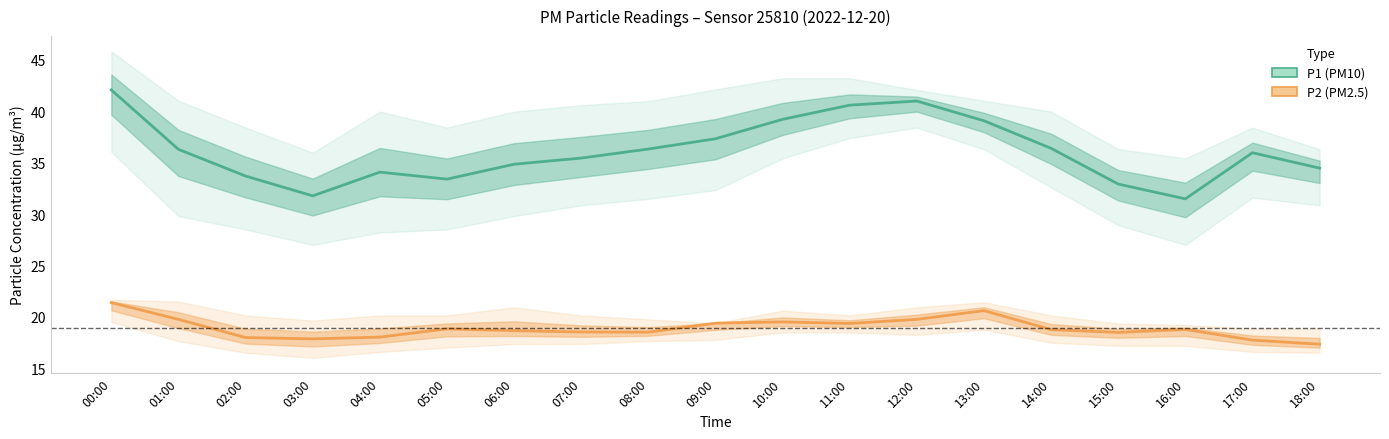

How many data points in P1 are above 35?

11